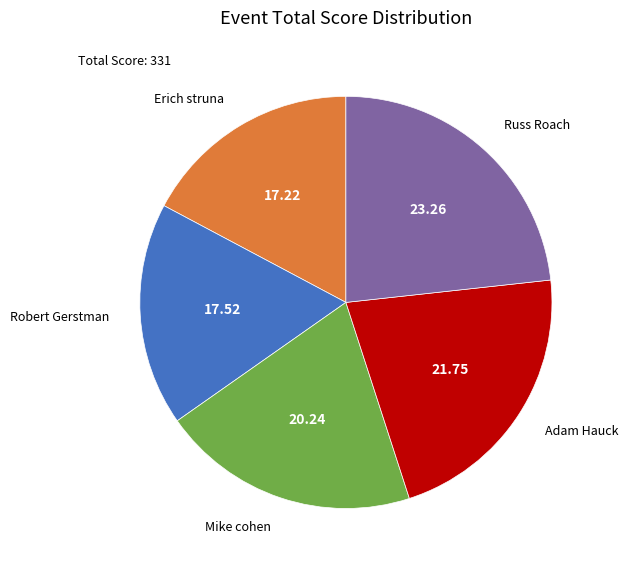

Is there a majority slice in this chart?

No